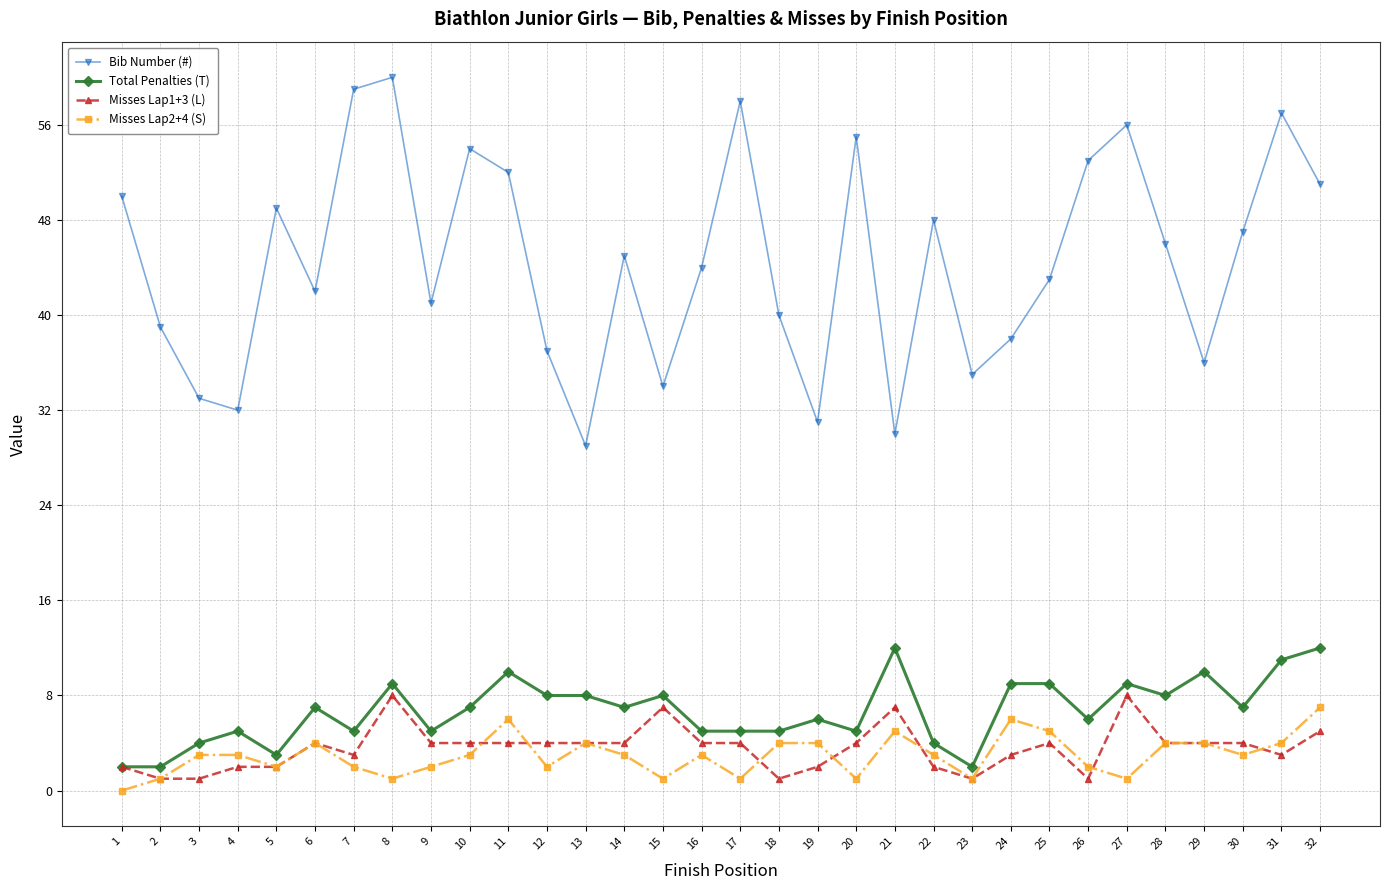

Does the chart display data point markers on the line(s)?

Yes